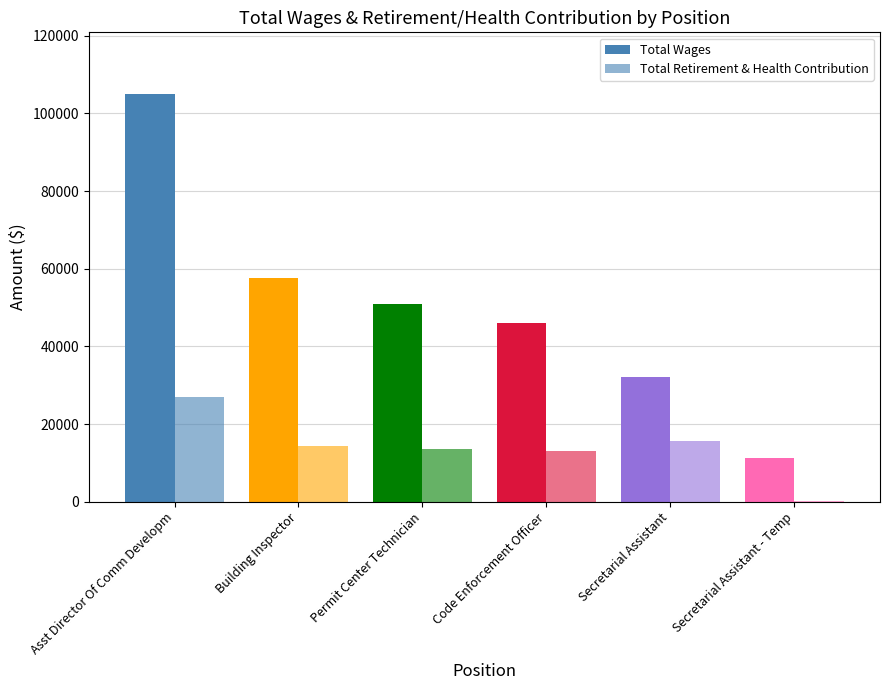

Reading left to right, list all the values displayed in this chart.

Total Wages: Asst Director Of Comm Developm=105123	Building Inspector=57592	Permit Center Technician=50867	Code Enforcement Officer=46055	Secretarial Assistant=32181	Secretarial Assistant - Temp=11152
Total Retirement & Health Contribution: Asst Director Of Comm Developm=26949	Building Inspector=14296	Permit Center Technician=13654	Code Enforcement Officer=13095	Secretarial Assistant=15745	Secretarial Assistant - Temp=83